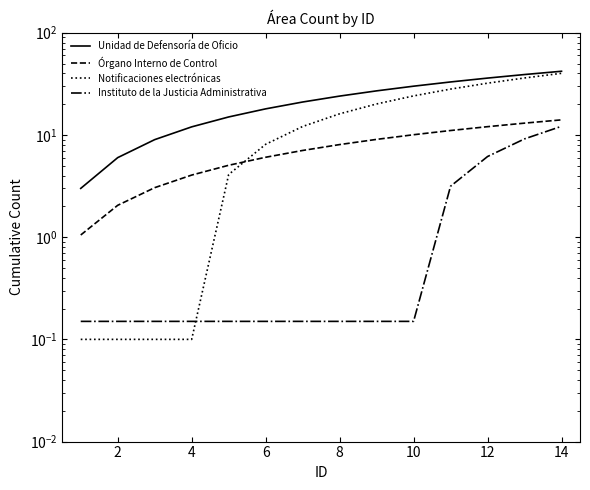

What is the difference between the second highest and second lowest values in the Instituto de la Justicia Administrativa series?

9.0